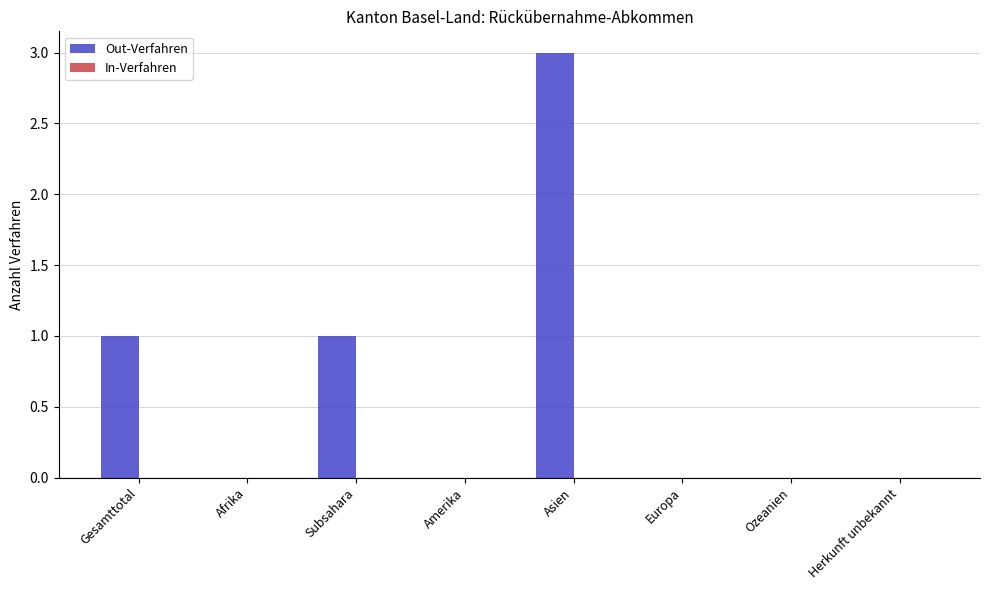

Which has a higher value, Herkunft unbekannt or Asien?

Asien